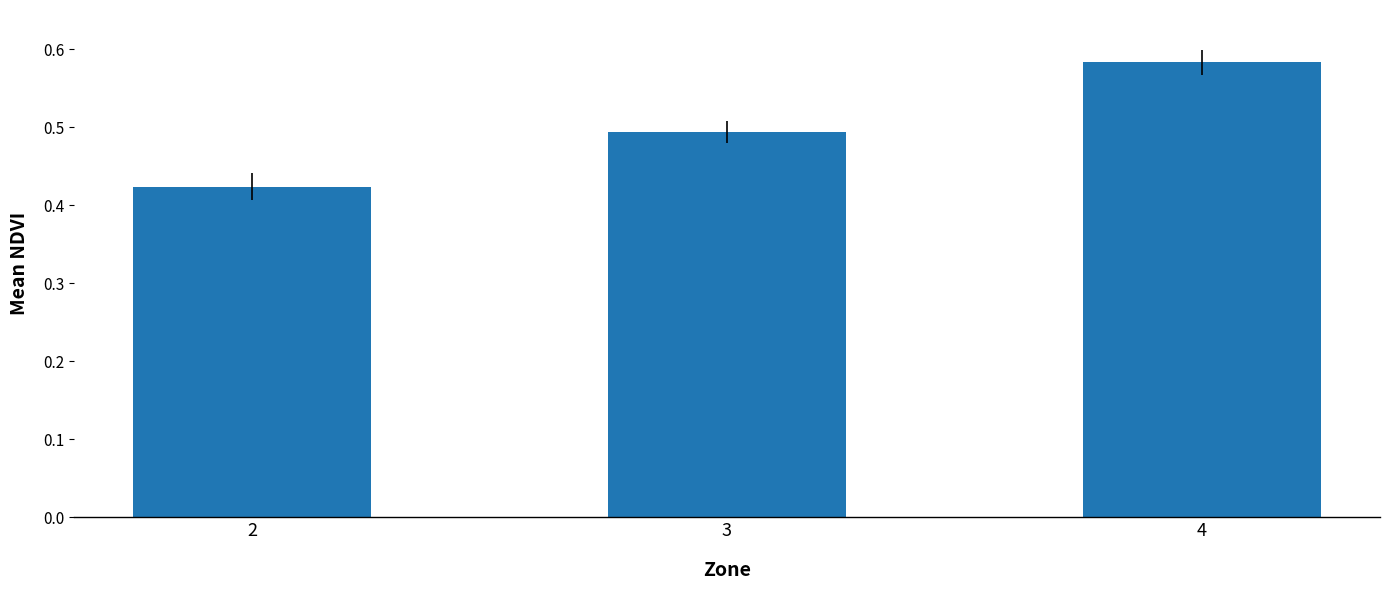

What is the average value?

0.5